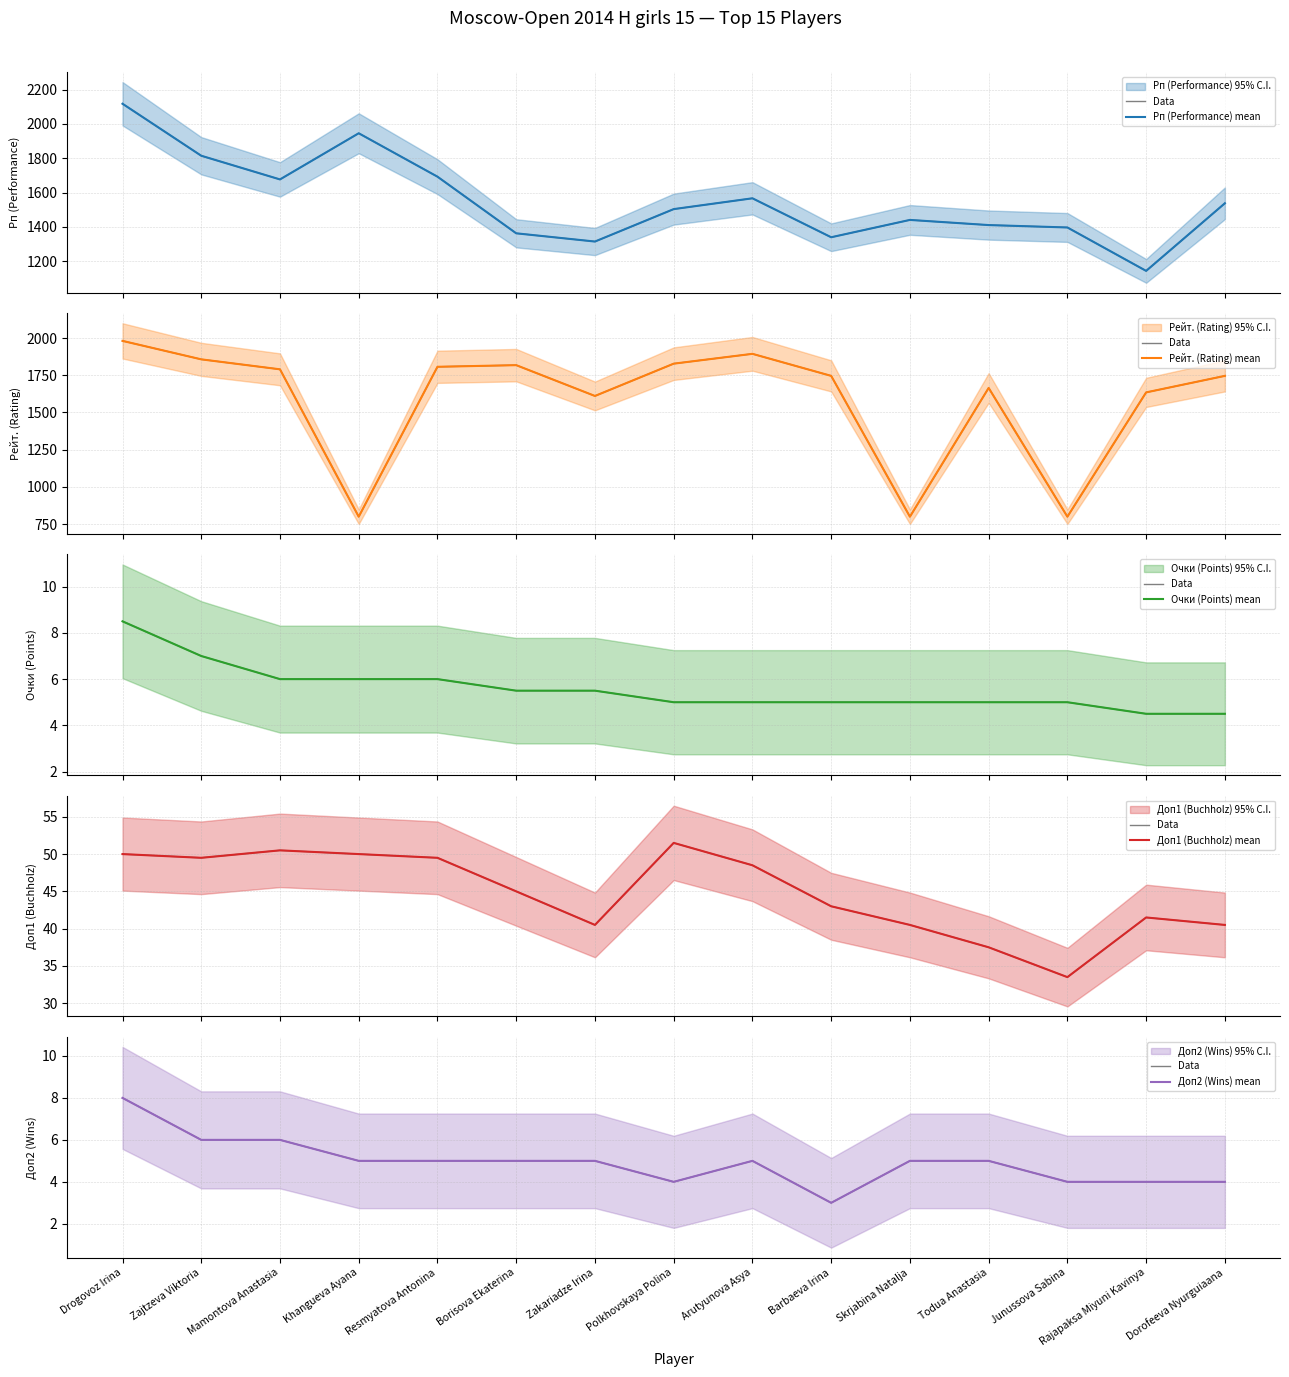

The value of Доп1 (Buchholz) mean at Zakariadze Irina is 64.6. True or false?

False